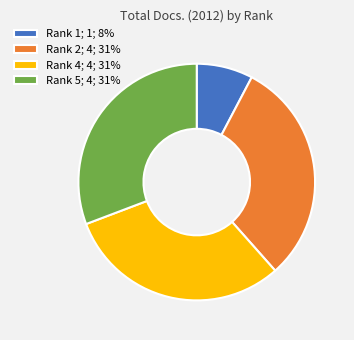

Approximately how many times larger is the value at Rank 2; 4; 31% compared to Rank 5; 4; 31%?

1.0